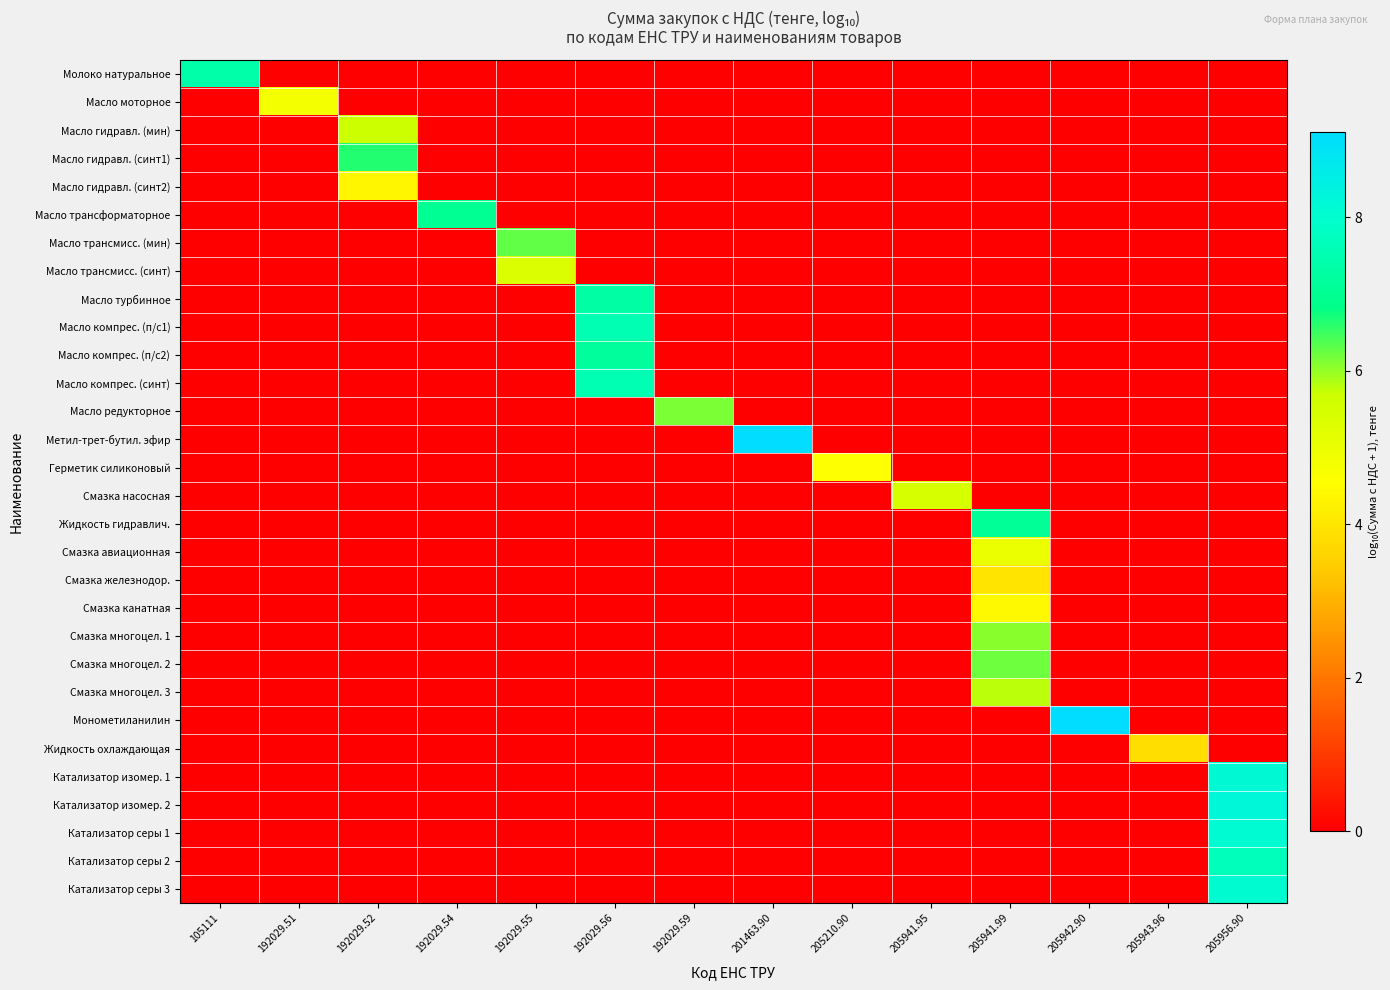

How many series are shown in this chart?

30